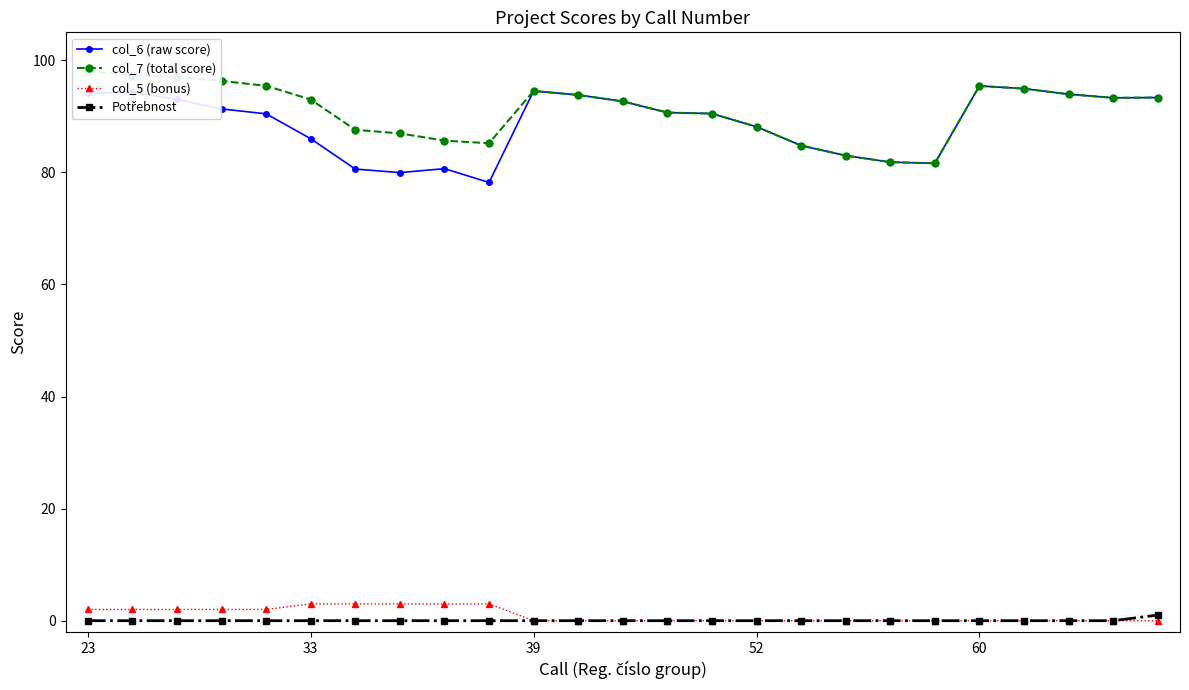

Which category has the highest value across all series?

23